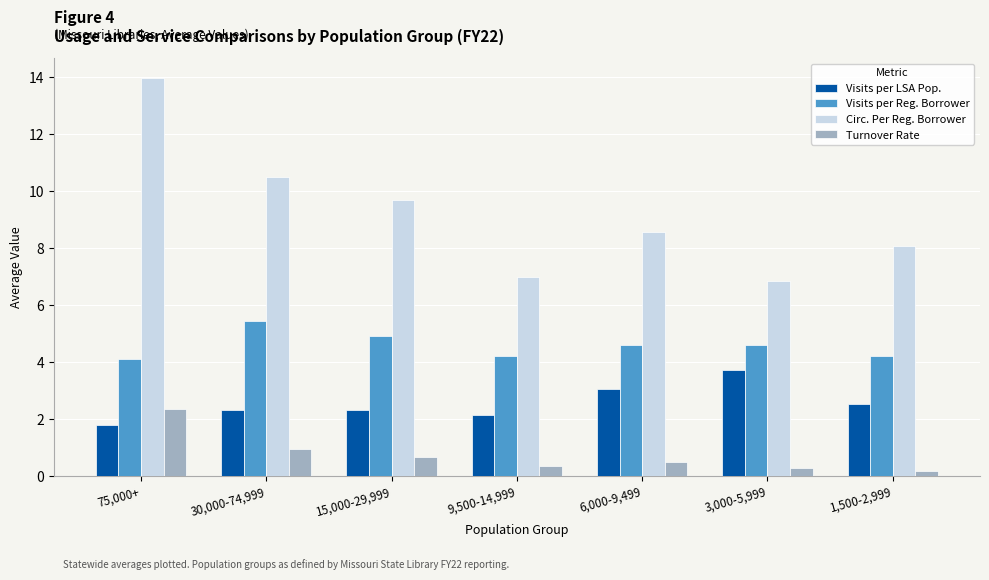

What is the difference between the Visits per Reg. Borrower values at 6,000-9,499 and 1,500-2,999?

0.4